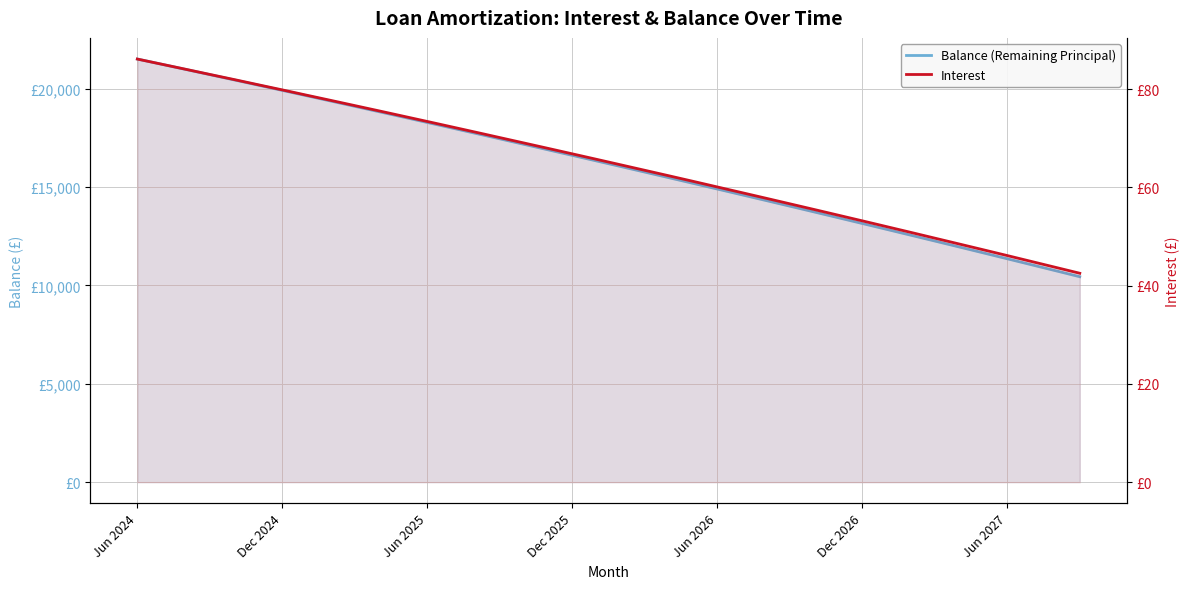

True or false: Interest and Balance (Remaining Principal) intersect in this chart.

False